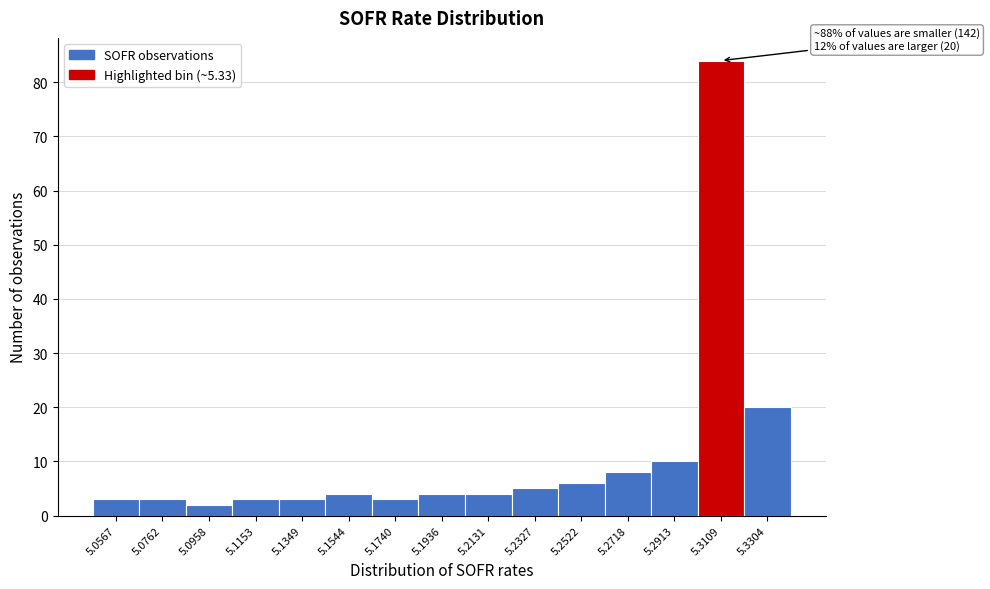

Reading right to left, extract all data points from this chart.

20	84	10	8	6	5	4	4	3	4	3	3	2	3	3